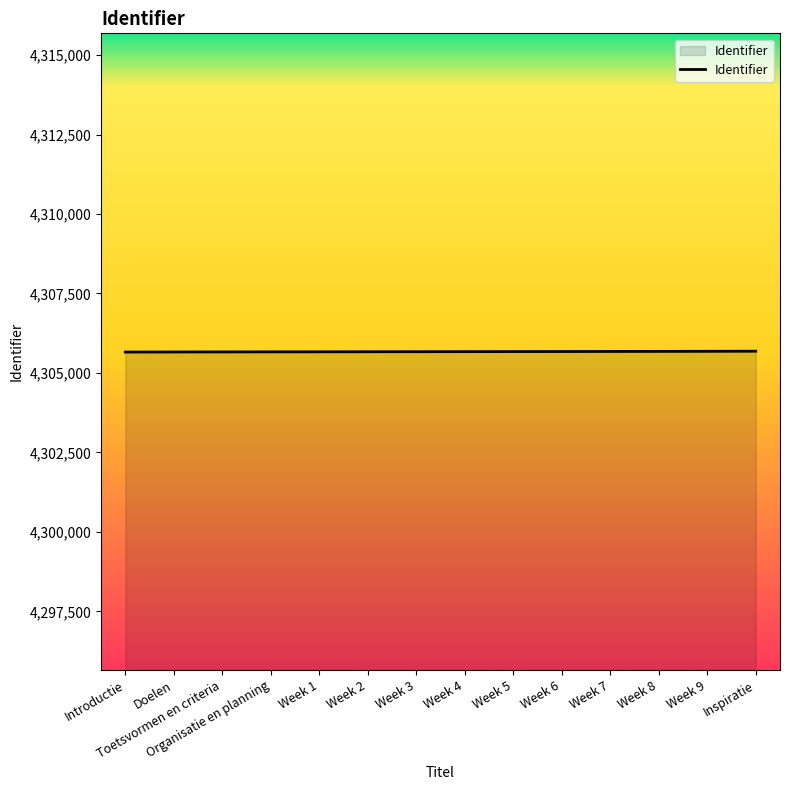

True or false: the data shows 6089793 at Inspiratie.

False